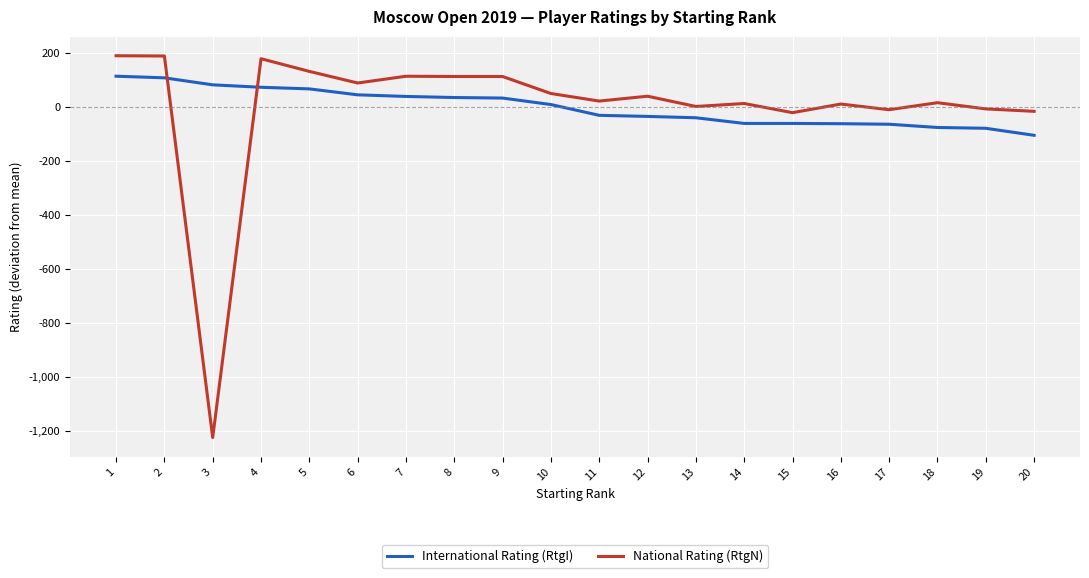

The value of International Rating (RtgI) at 5 is 67.4. True or false?

True